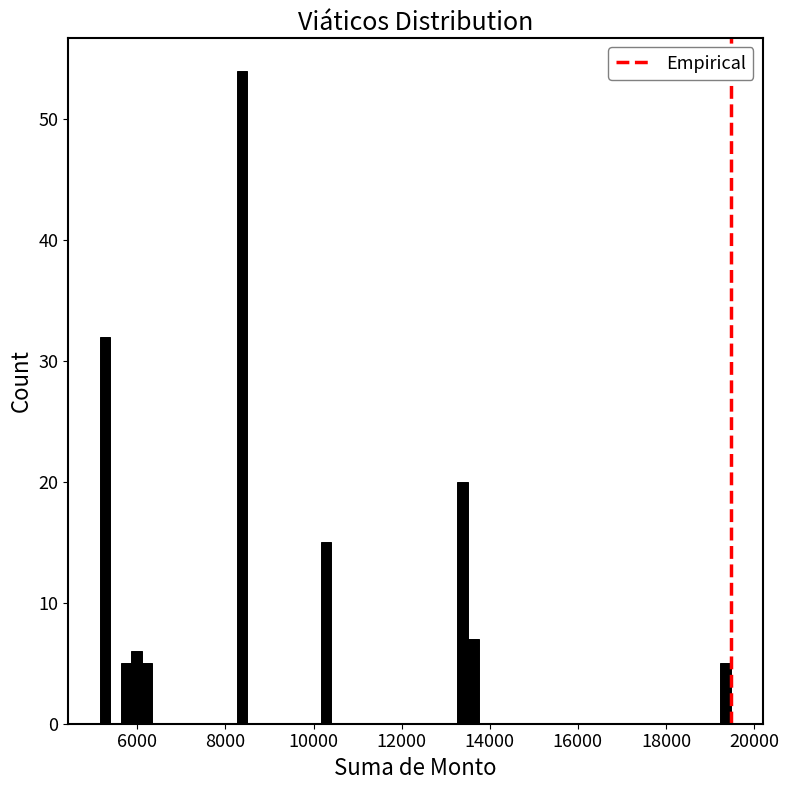

Read against the x-axis, roughly where is the centre of the tallest bar?

8400